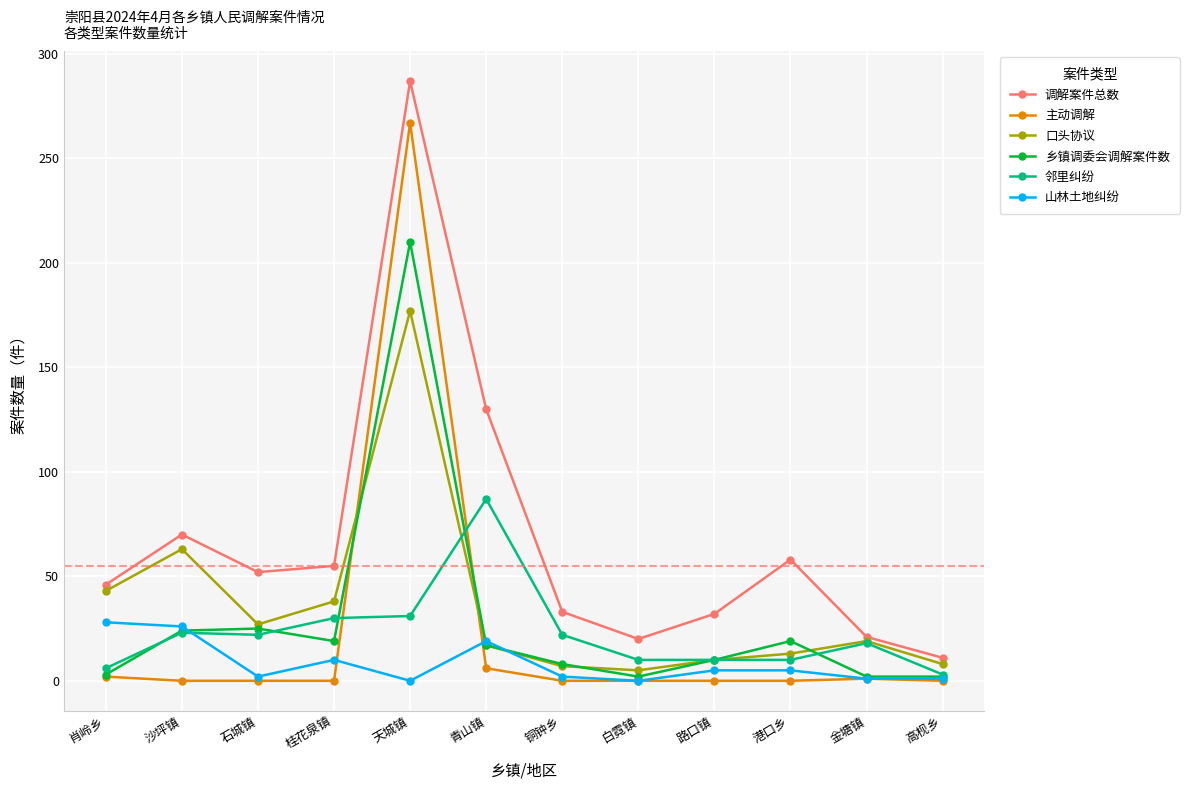

True or false: 山林土地纠纷 has more than 1 points higher than both neighbors.

True